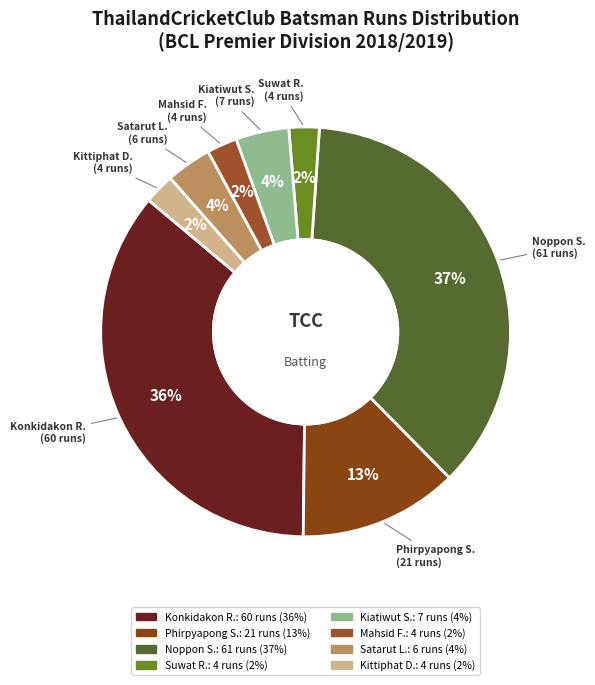

Which slice is the smallest?

Suwat Ratunaumnuakyool